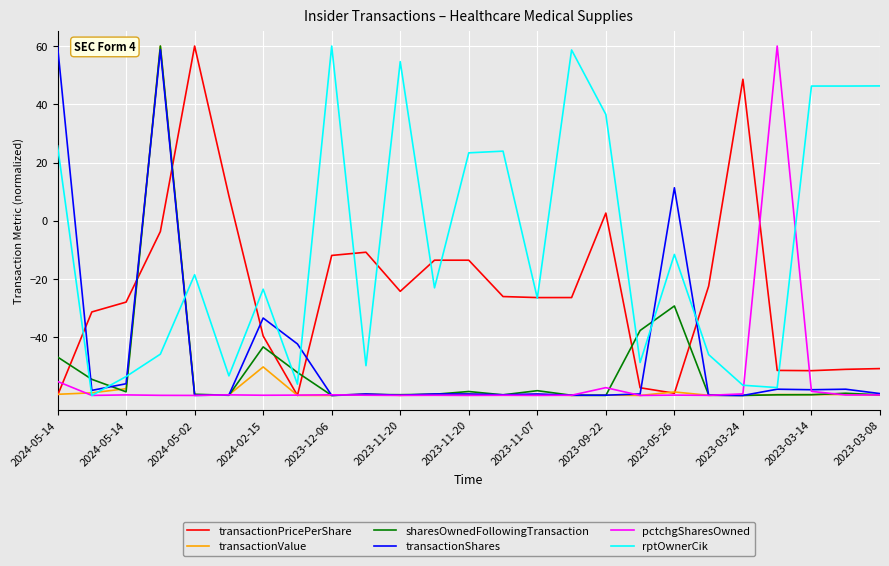

Which series has the largest total across all categories?

rptOwnerCik